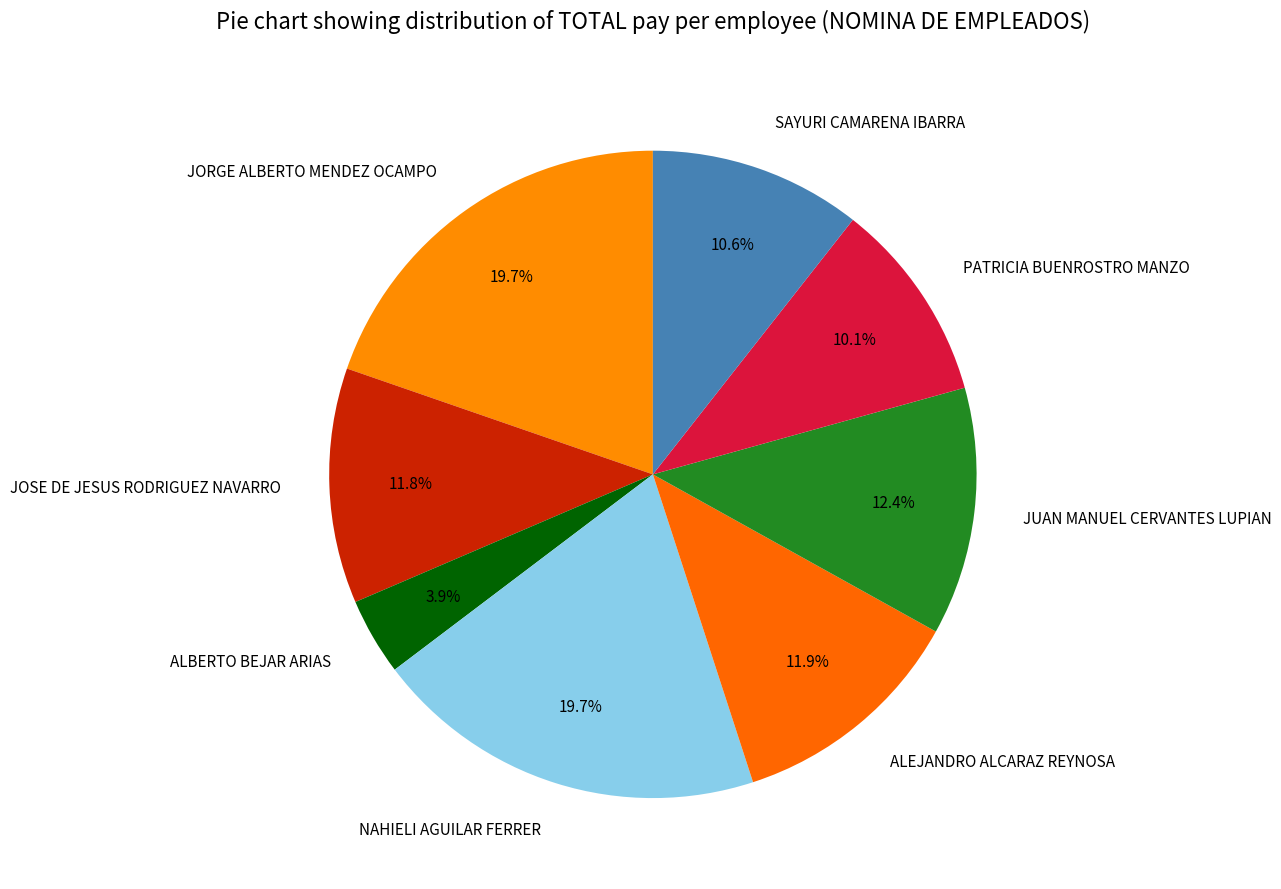

Is JUAN MANUEL CERVANTES LUPIAN the majority of the pie?

No